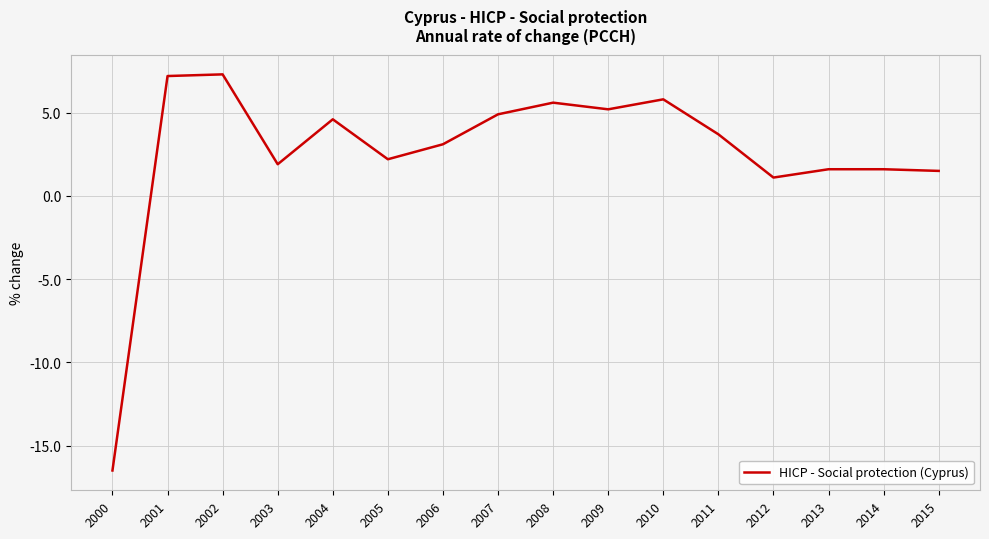

The value at 2013 is 0.5. True or false?

False